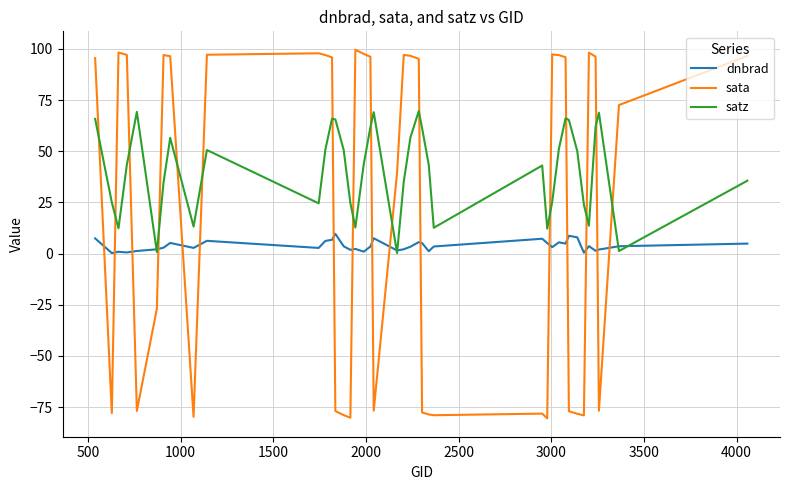

What is the maximum value shown in the chart?

99.6